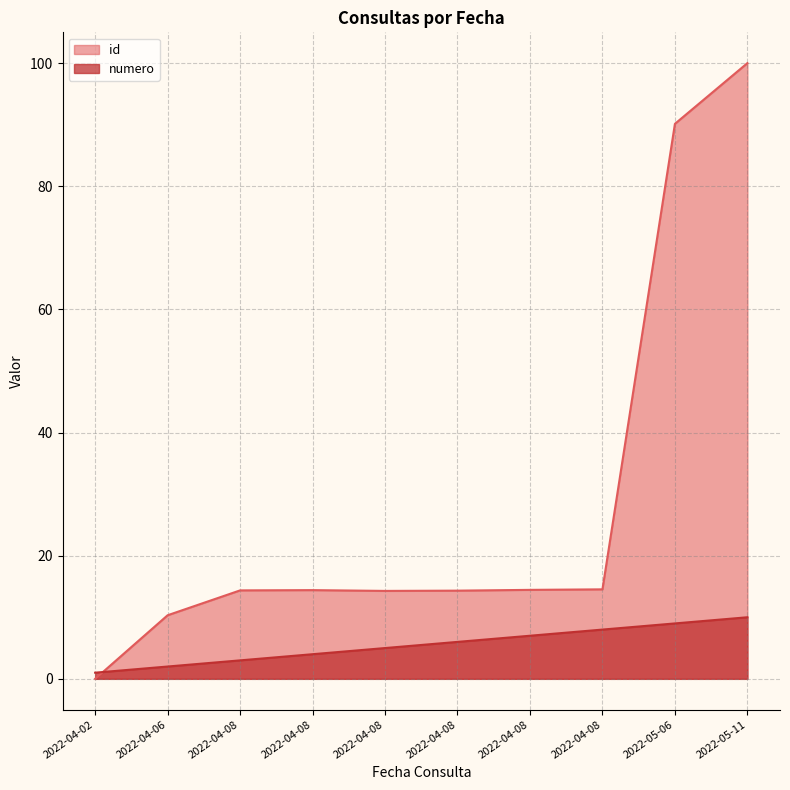

How many interior local peaks does the id series have?

1